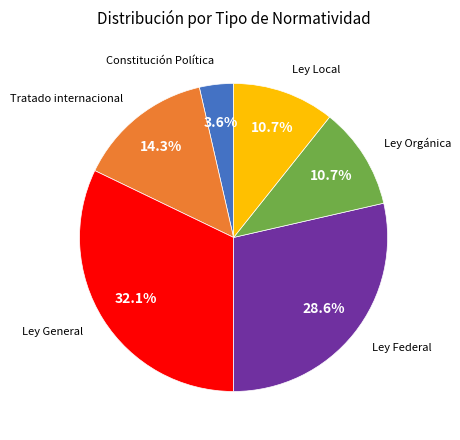

Combined, do Ley General and Ley Orgánica account for over 50%?

No